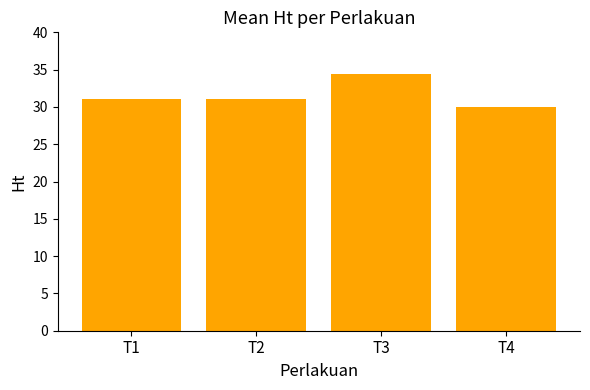

What is the sum of the values at T1 and T2?

62.0